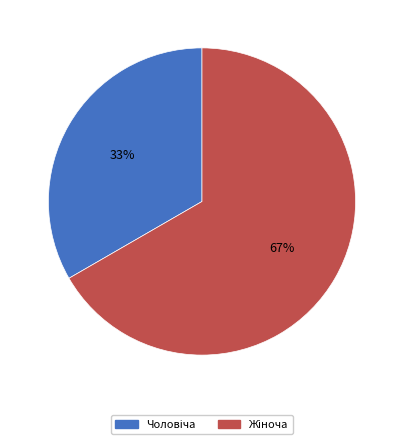

To the nearest percent, what is the average slice percentage?

50%